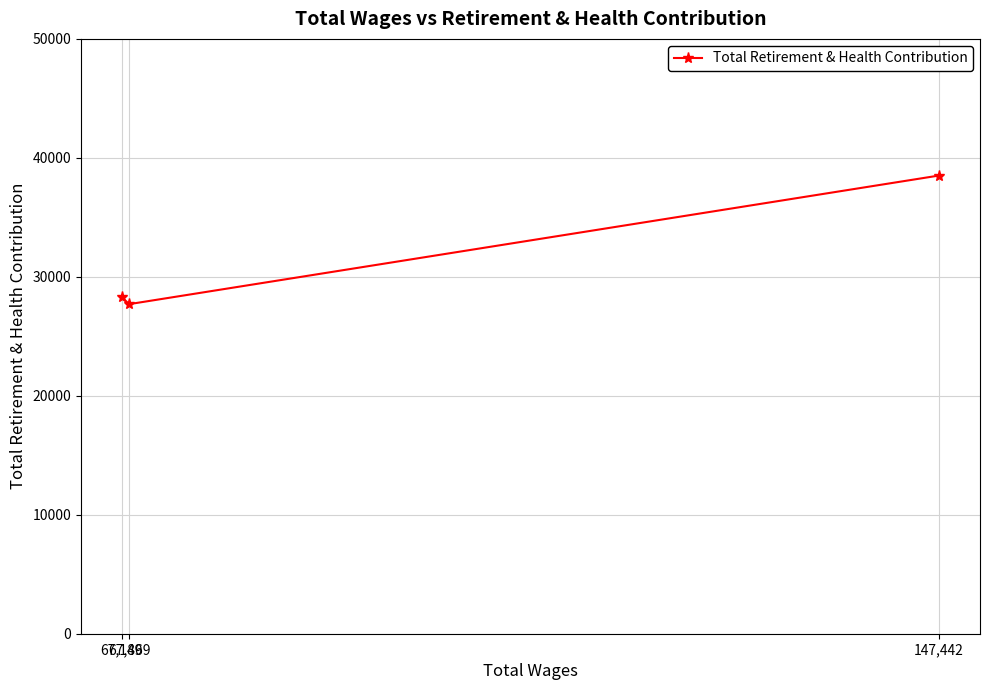

What is the sum of the values at 67,149 and 67,869?

55987